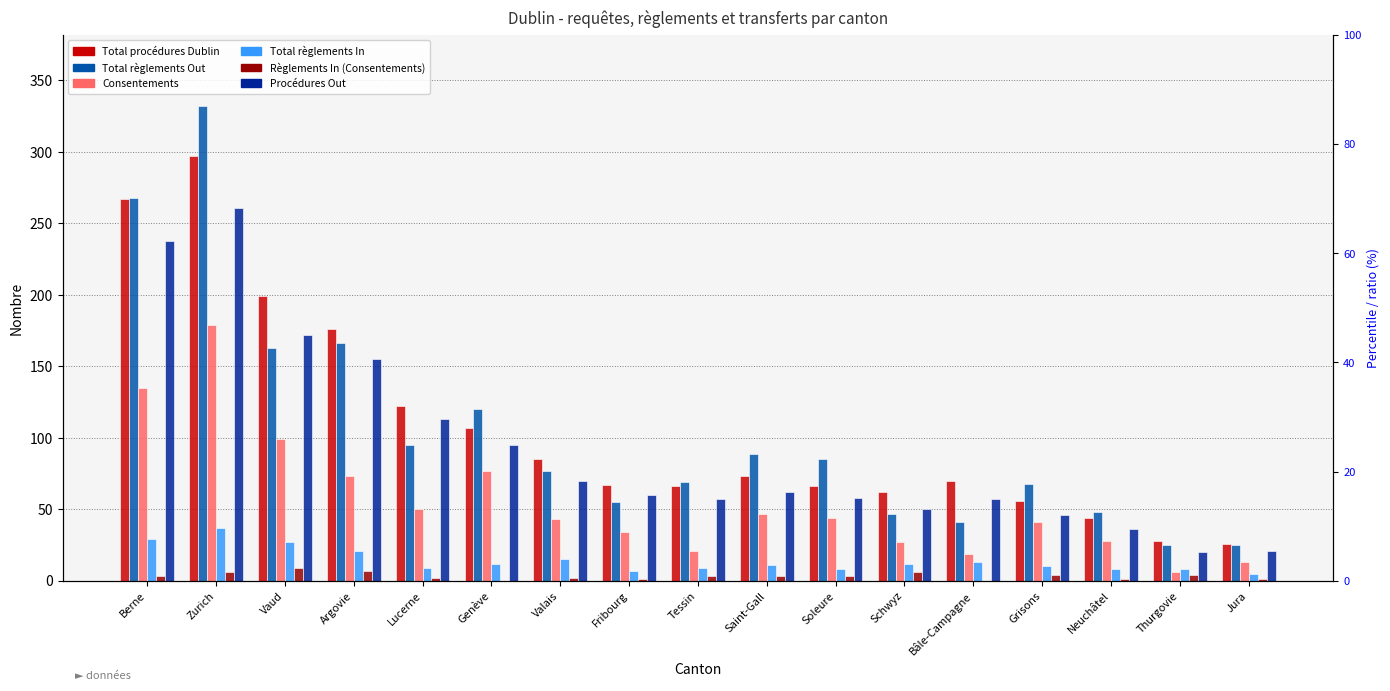

What is the total value across all series at Fribourg?

224